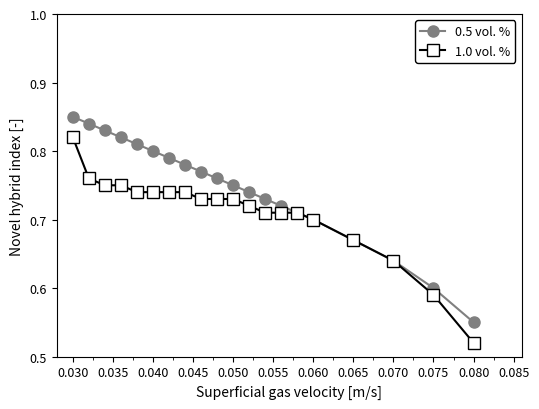

List the series in order of their overall mean, highest first.

0.5 vol. %, 1.0 vol. %